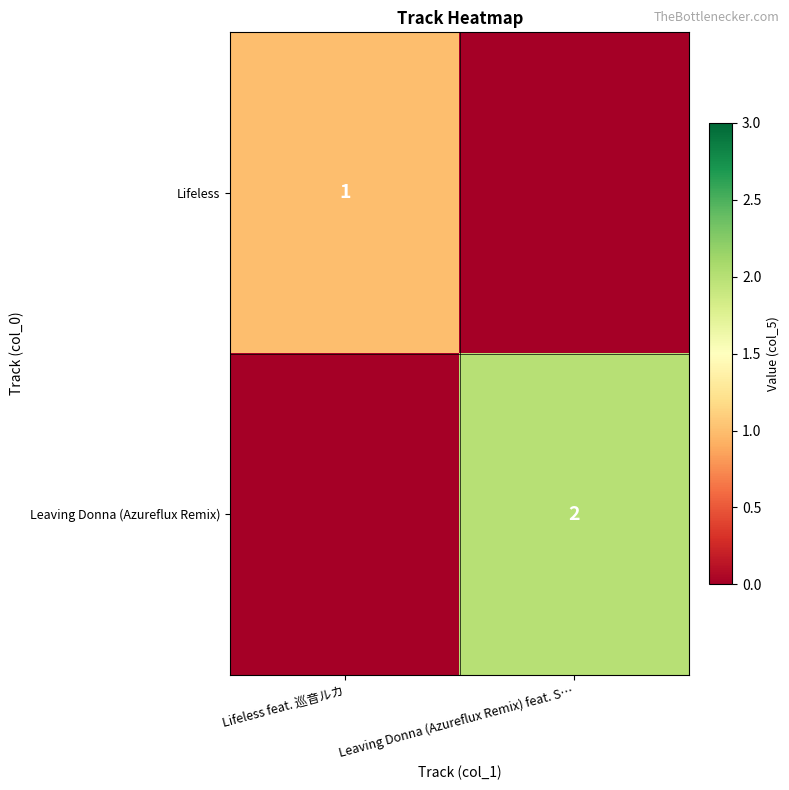

Is it true that Leaving Donna (Azureflux Remix) equals 2 at Leaving Donna (Azureflux Remix) feat. S…?

True